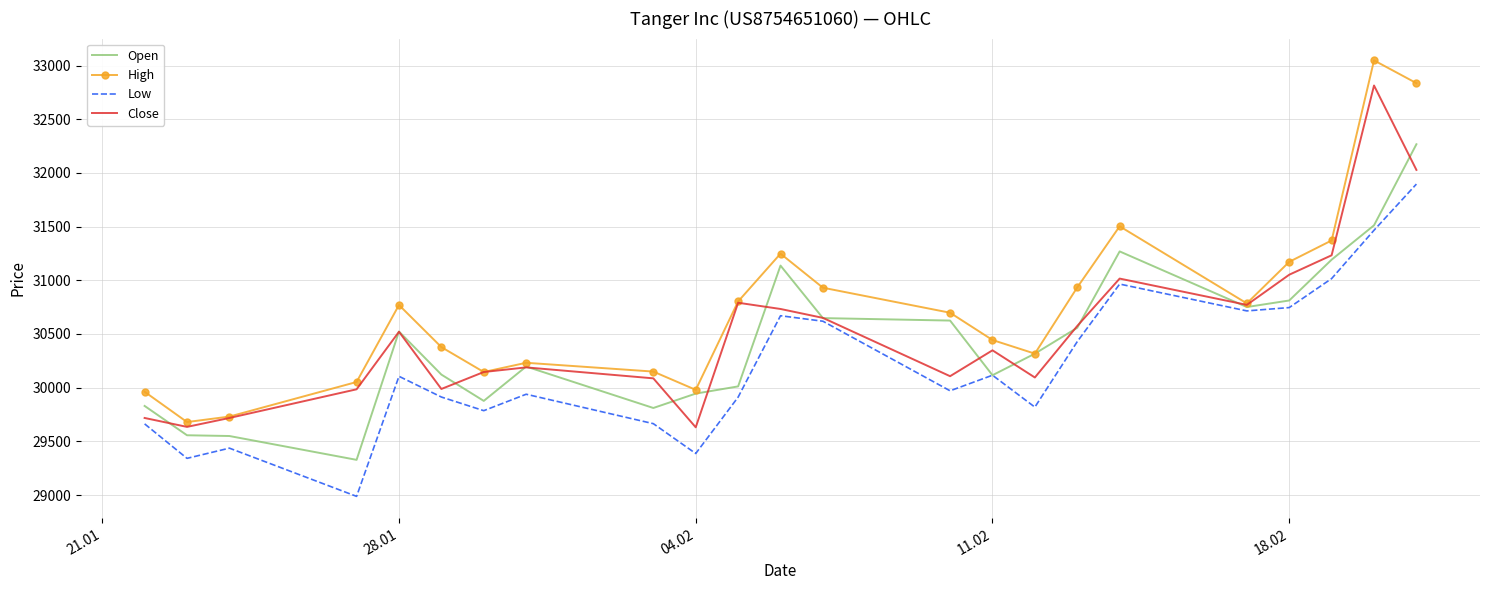

Which series has the widest spread of values?

High